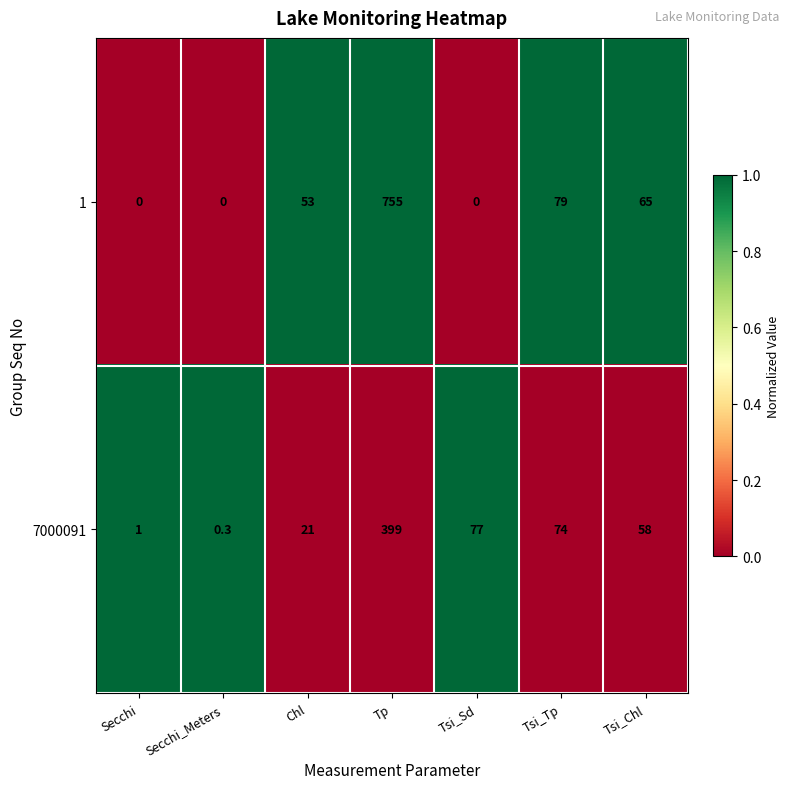

What is the sum of all 7000091 values?

630.3